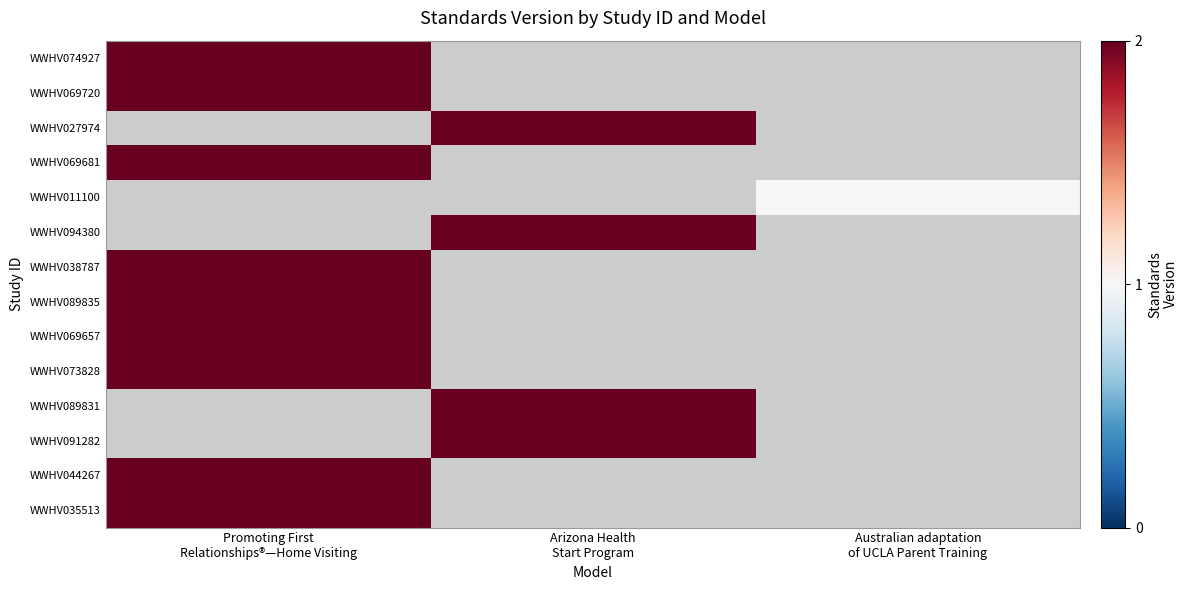

Which series has the largest total across all categories?

WWHV074927